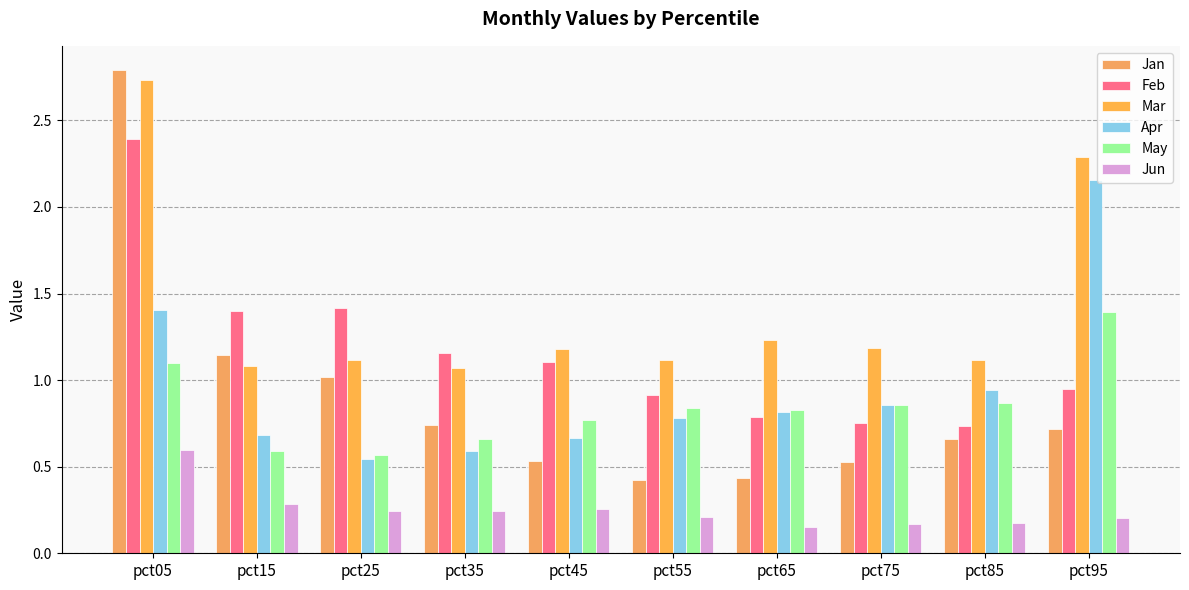

Is it true that Jun equals 0.2 at pct25?

True